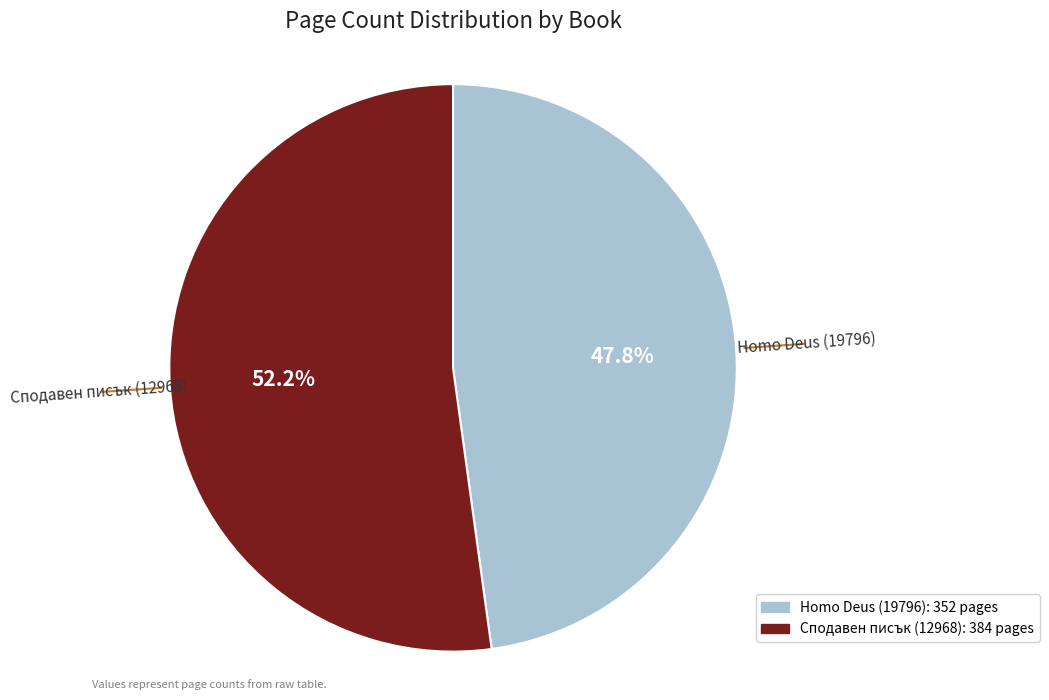

Approximately how many times larger is the value at Homo Deus (19796) compared to Сподавен писък (12968)?

0.9